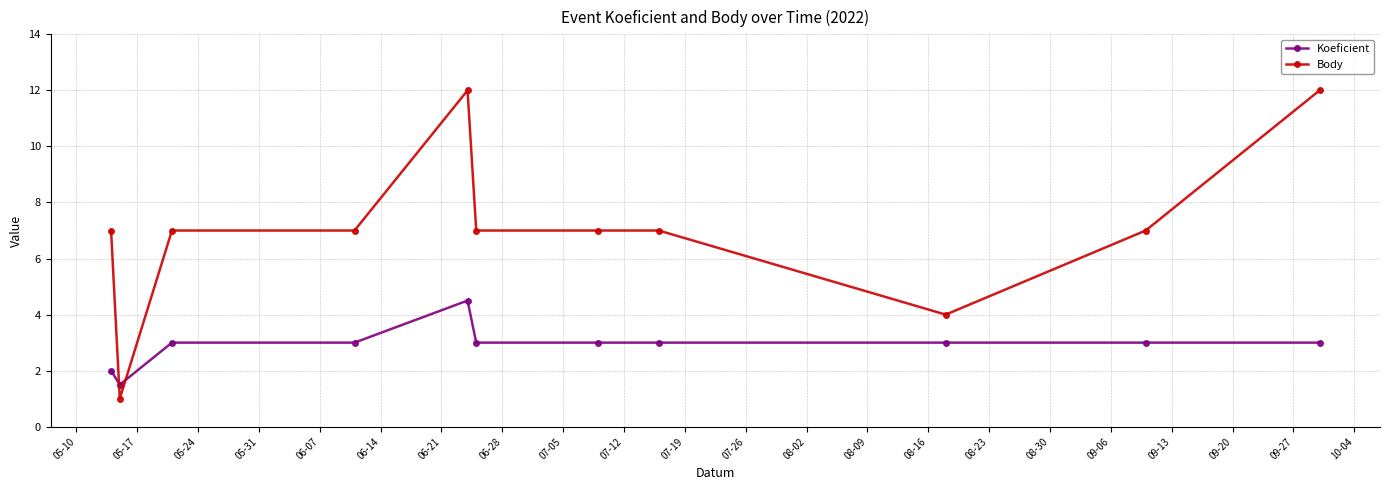

What is the greatest value displayed?

12.0